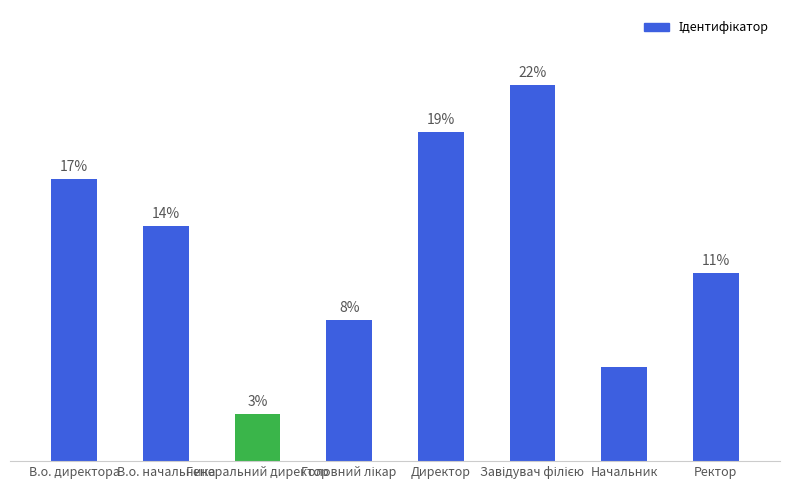

Where does the data first go above 13?

В.о. директора